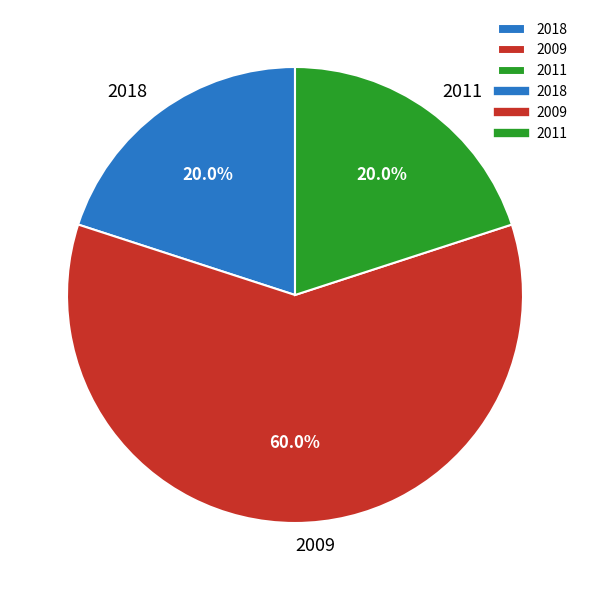

Is there a majority slice in this chart?

Yes